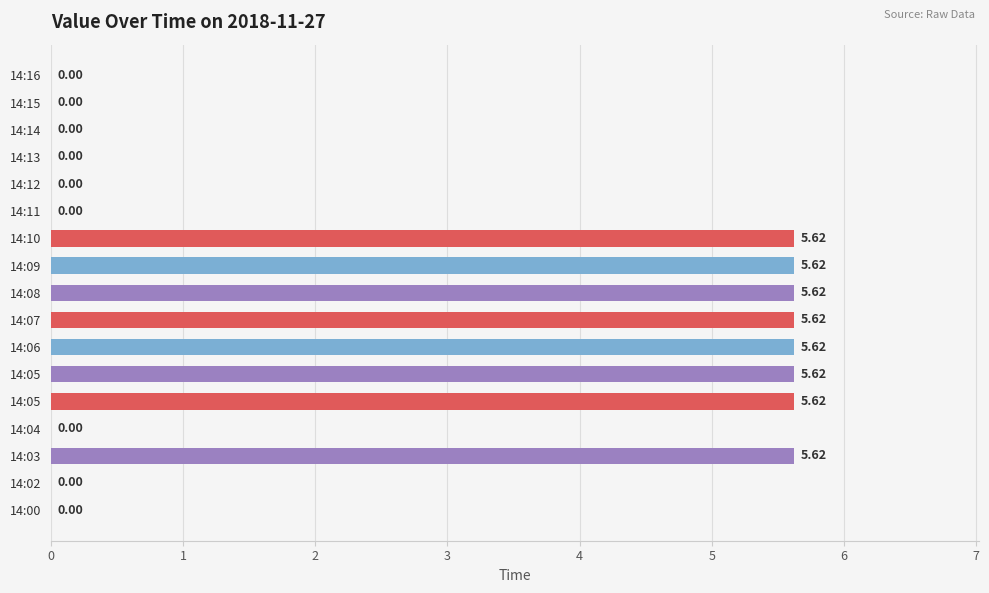

Does the chart contain stacked bars?

No